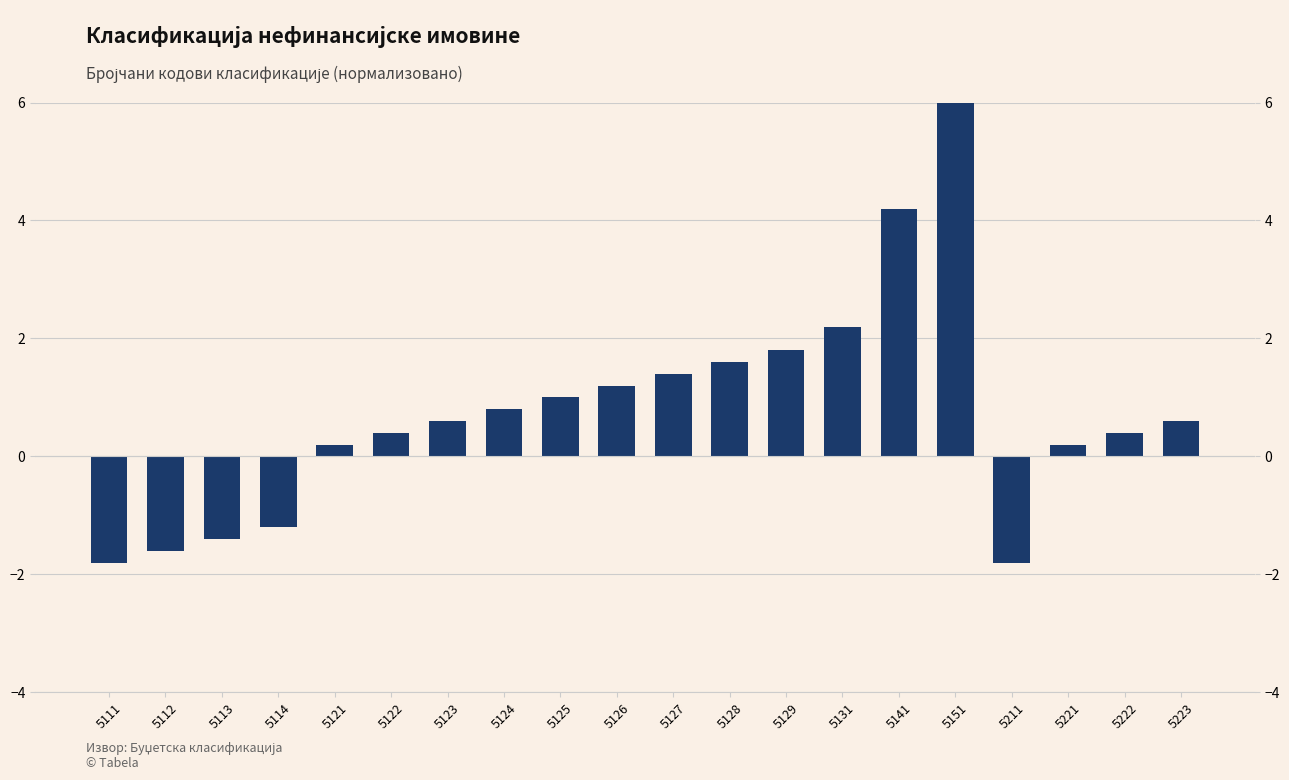

Does the chart contain any negative values?

Yes